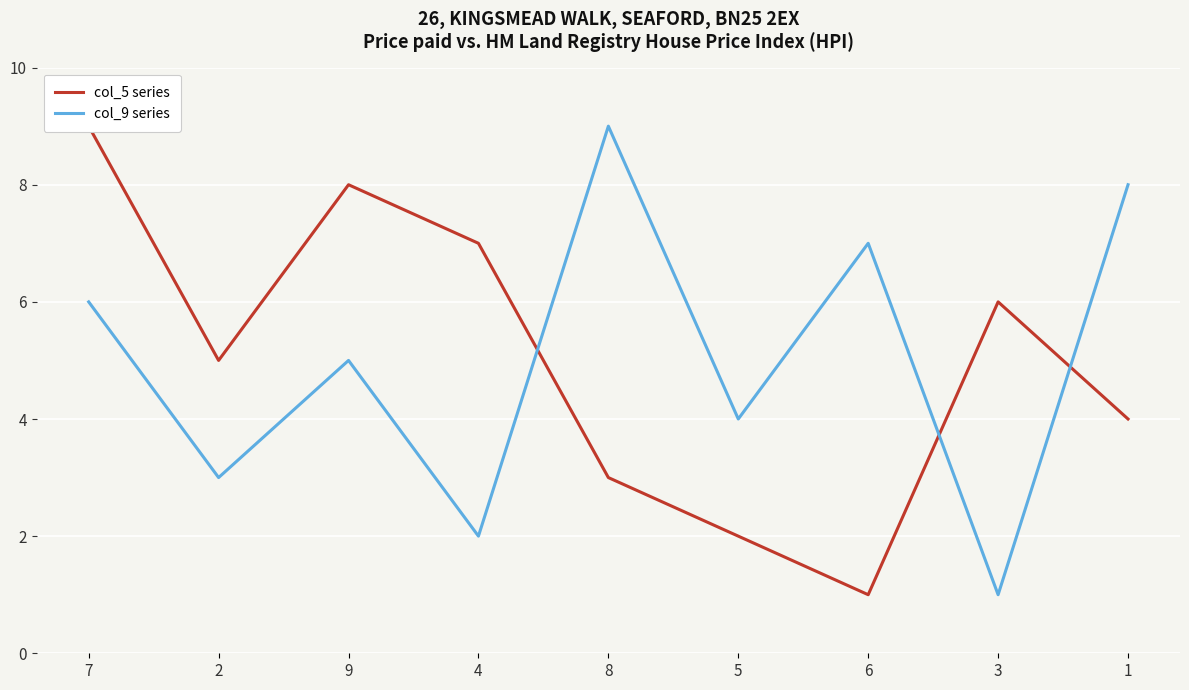

At which label is col_9 series closest to 5?

9